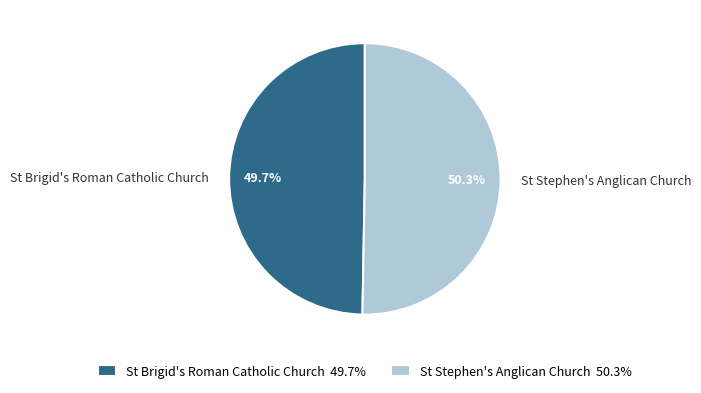

Which category has the biggest portion of the pie?

St Stephen's Anglican Church